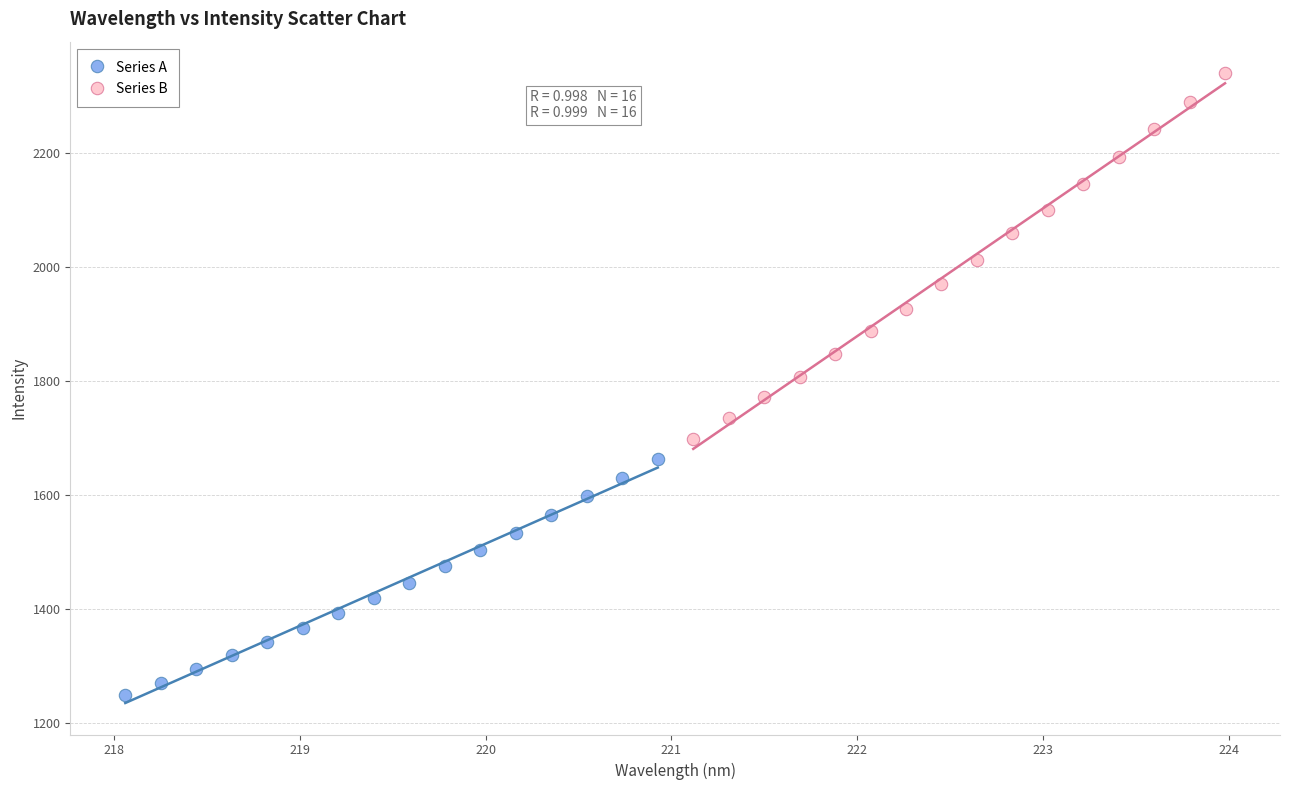

Which series contains the highest Y value?

Series B